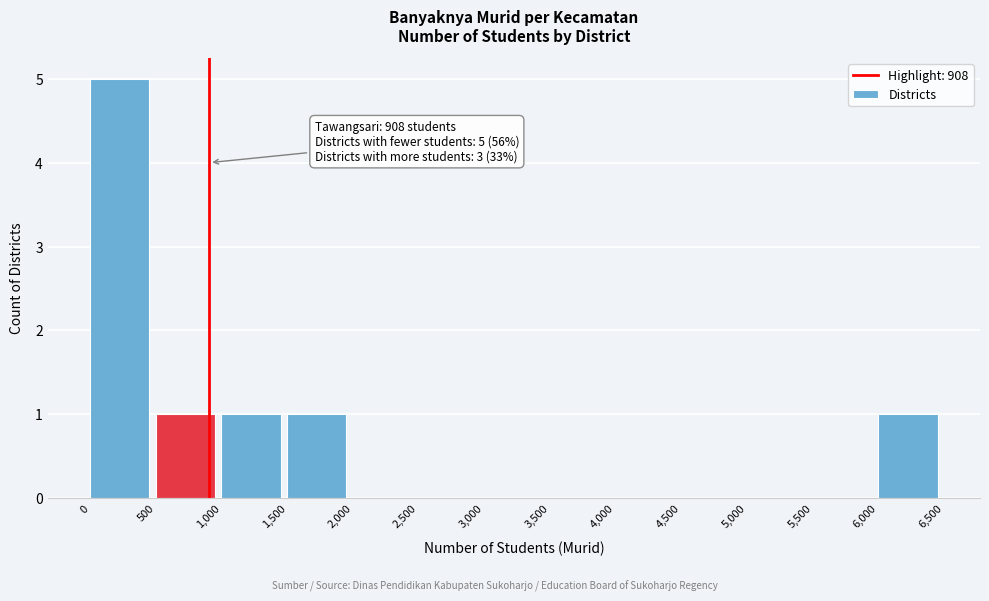

Over which range of the x-axis is the bar tallest?

0 to 500